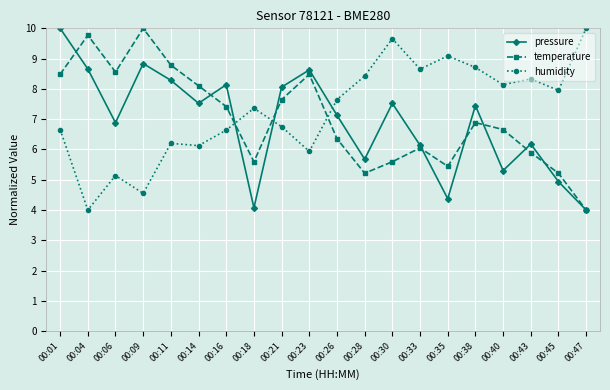

Rank the series at 00:16 from highest to lowest value.

pressure, temperature, humidity